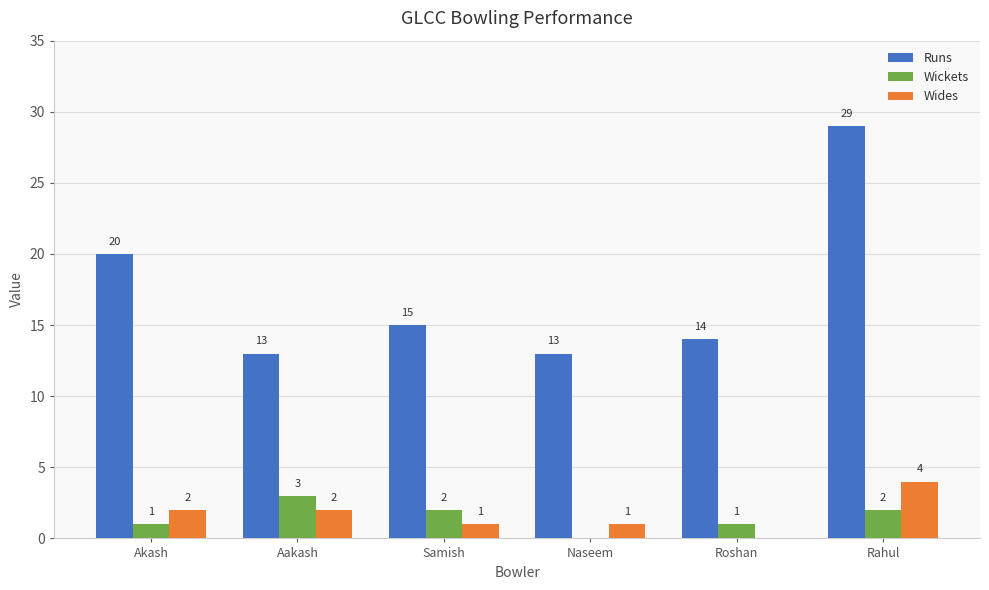

What is the approximate value of Runs at Akash?

20